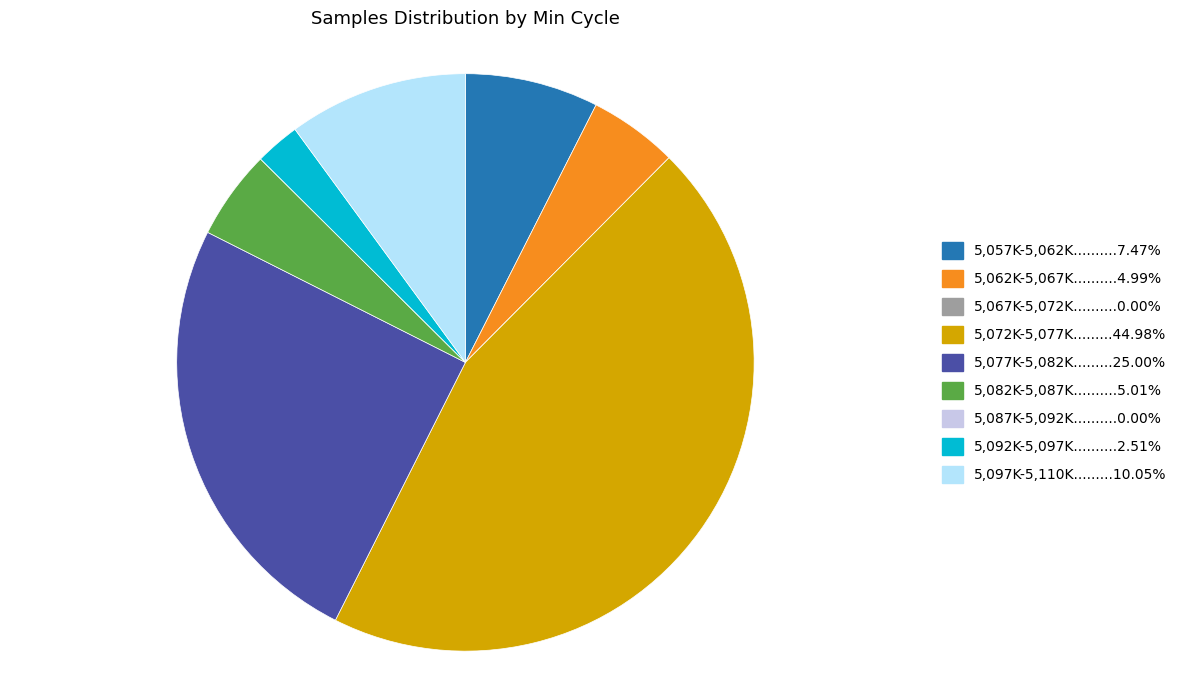

Is there any slice that represents more than half of the pie?

No